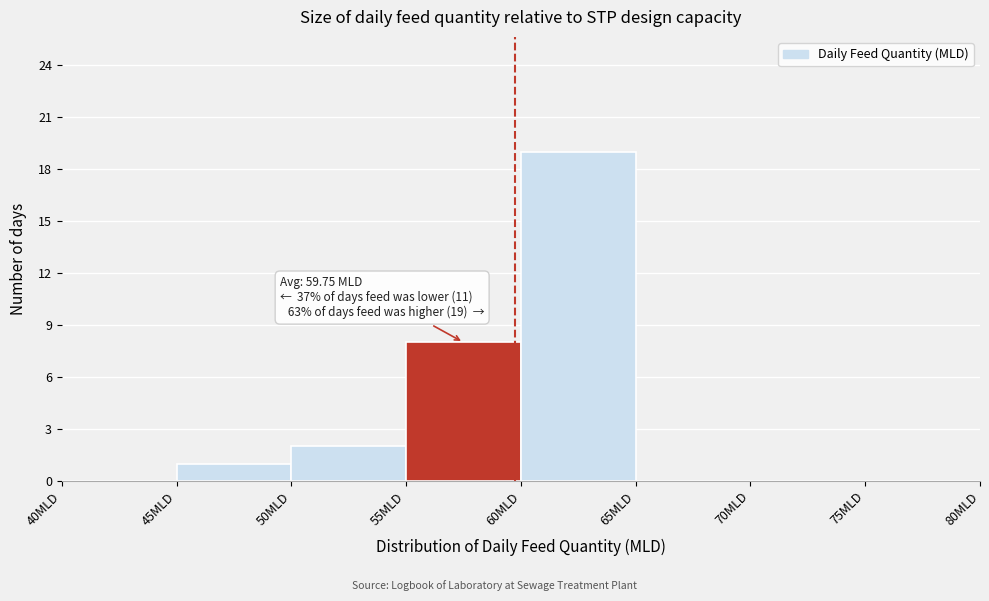

Over which range of the x-axis is the bar tallest?

60 to 65